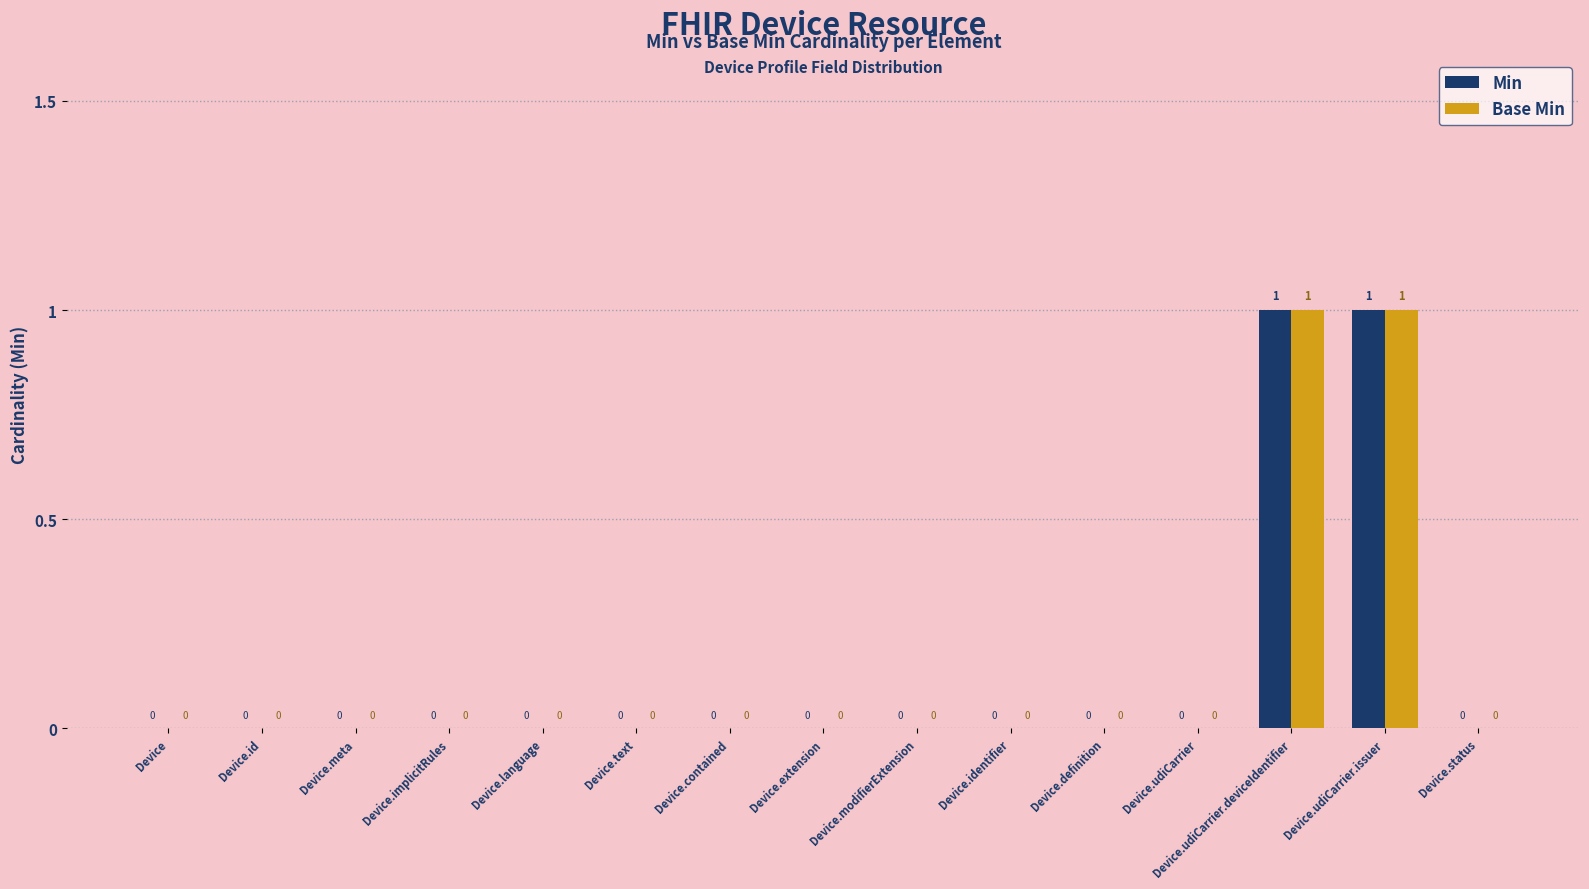

Count the Min values in the range 0 to 1.

15